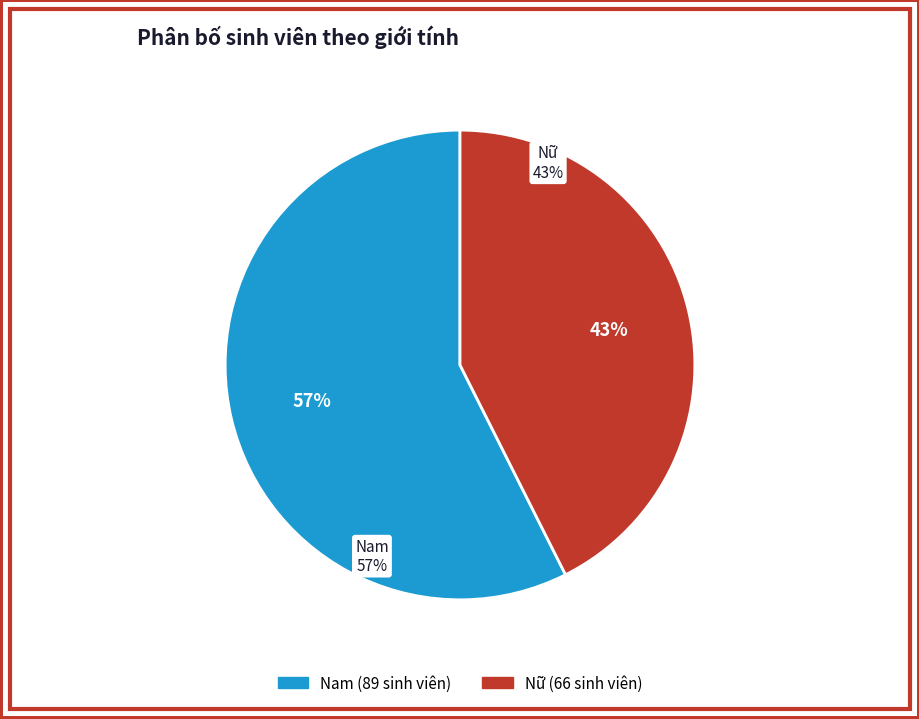

How many segments does this pie chart have?

2